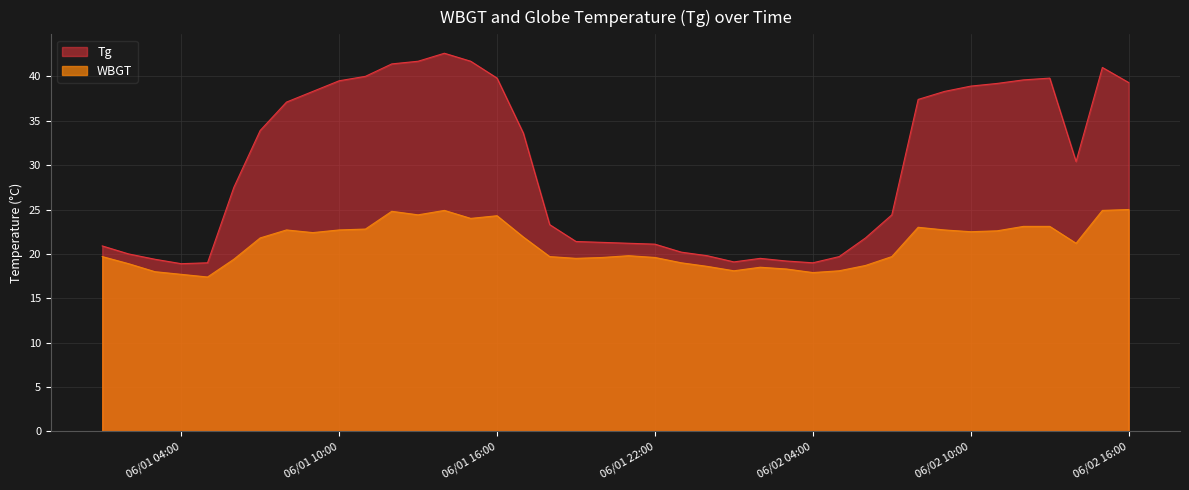

What is the spread (max minus min) of values at 2014/6/1 7:00?

12.1